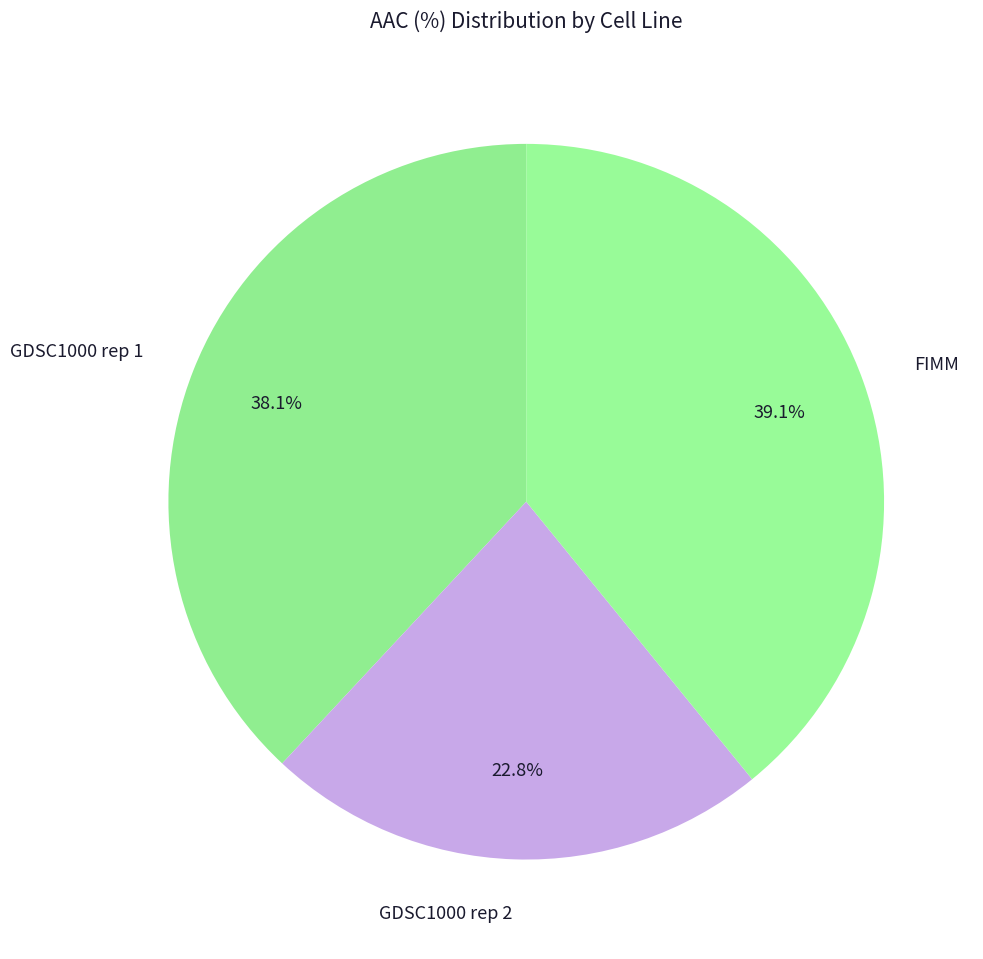

What percentage is the FIMM slice, to the nearest percent?

39%